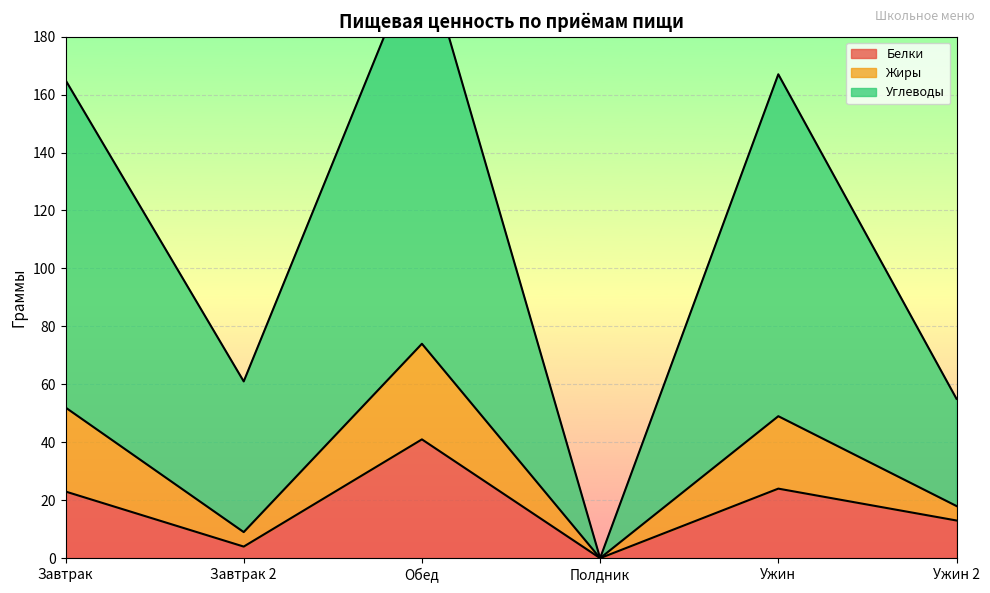

True or false: Белки has more than 0 interior local peaks.

True